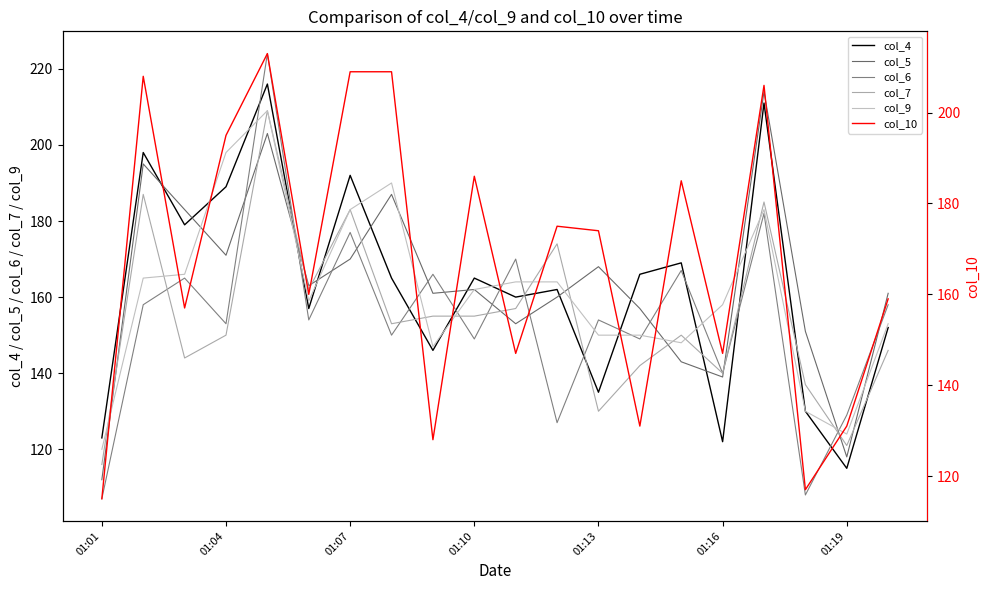

Is it true that col_5 equals 212 at 13?

False